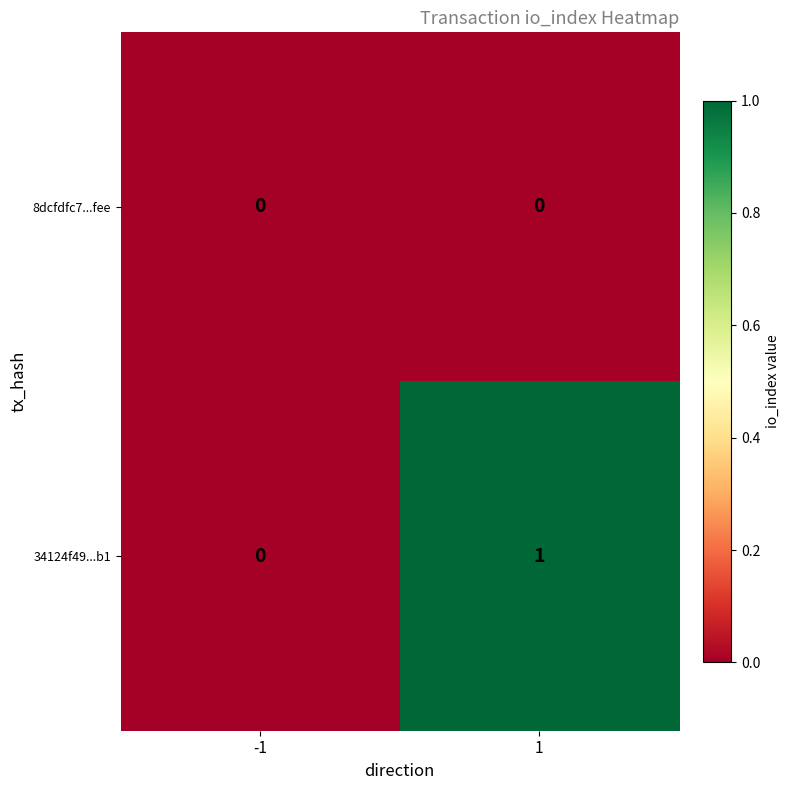

Between -1 and 1, which series saw the biggest shift?

34124f49...b1